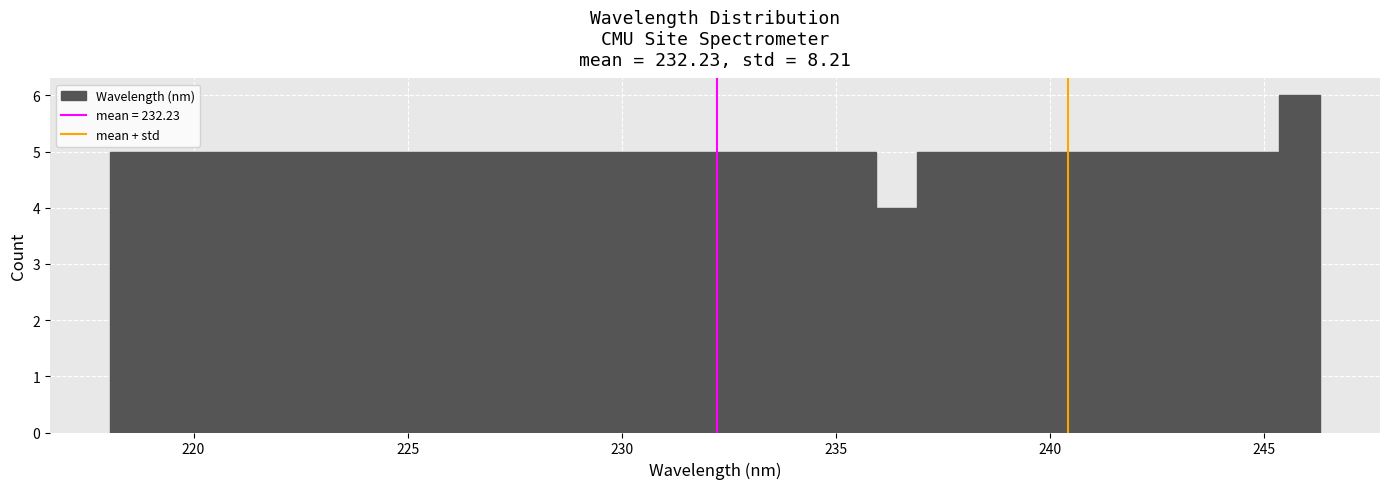

Around what value on the x-axis is the tallest bar? Give the approximate position of its centre, as read against the axis.

246.0